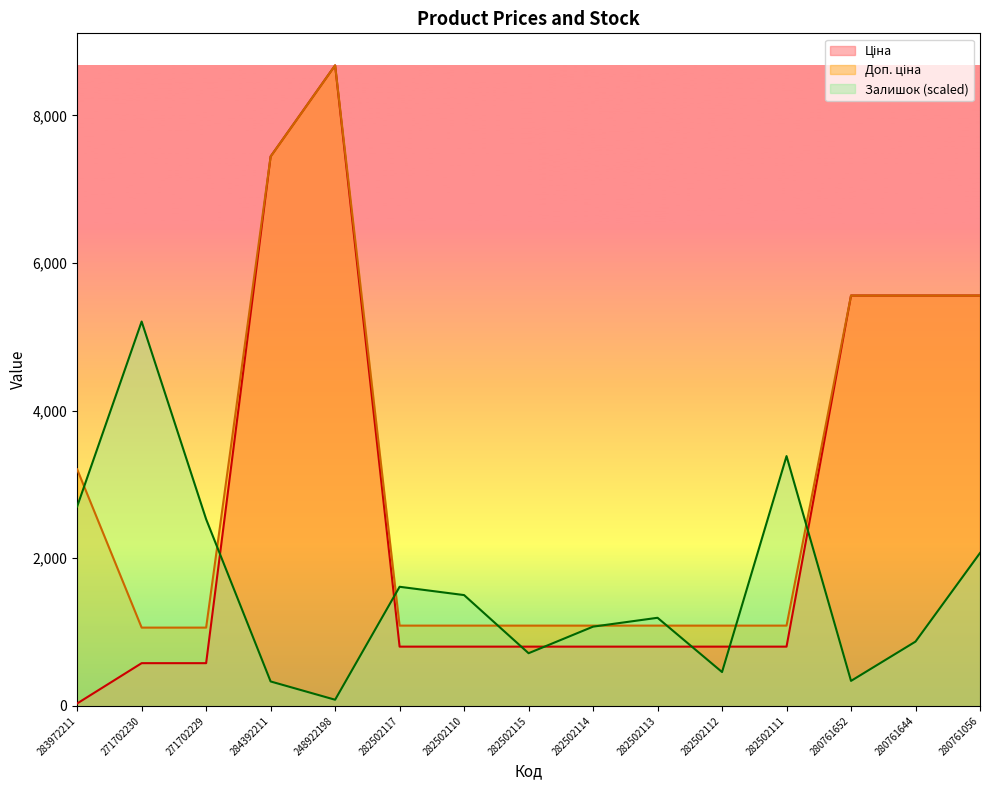

True or false: Залишок (scaled) has a value of 501.2 at 280761056.

False